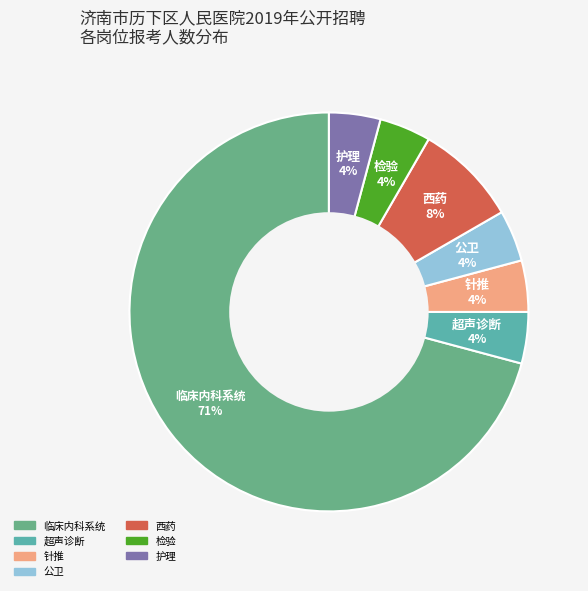

Count the number of slices in the pie.

7